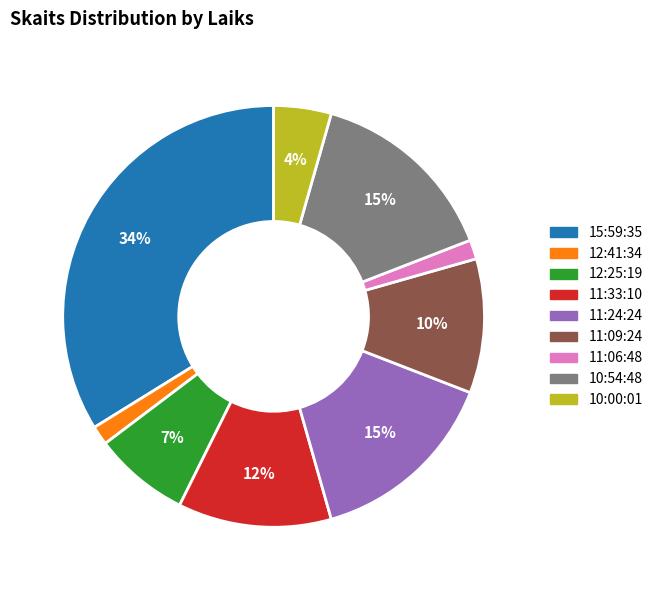

Is there a majority slice in this chart?

No